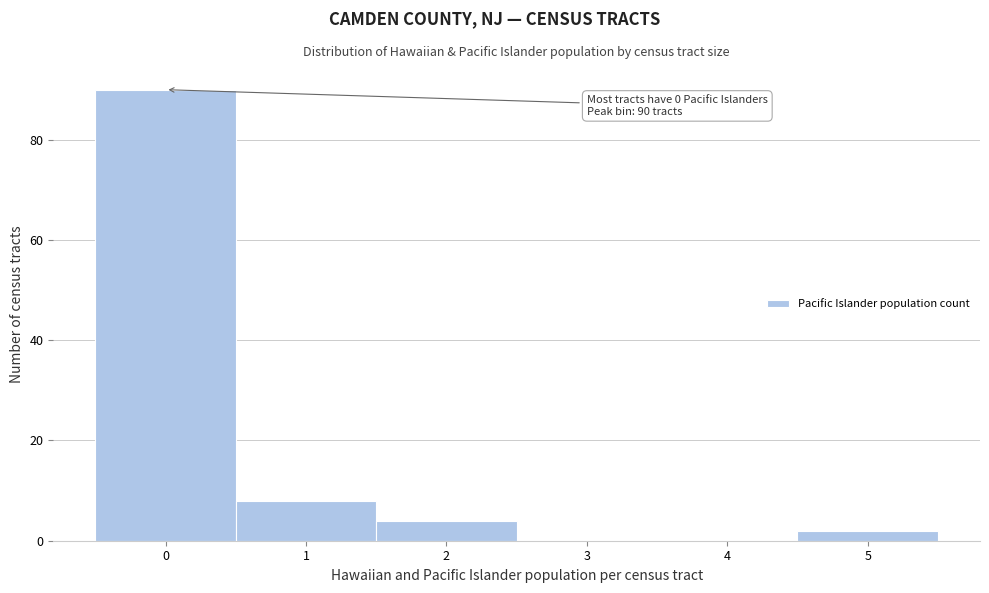

Over which range of the x-axis is the bar tallest?

-0.5 to 0.5